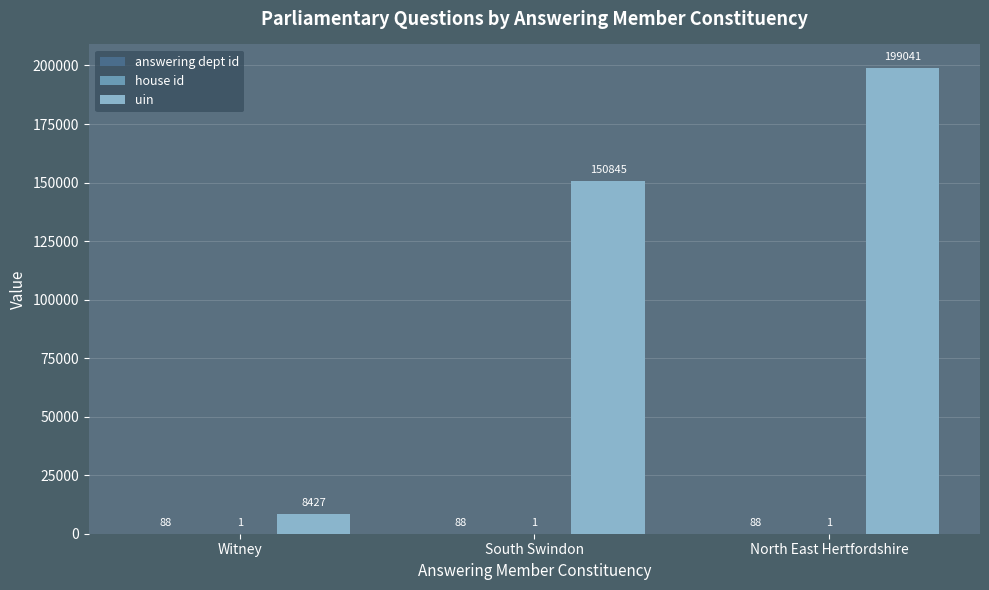

What is the spread (max minus min) of values at North East Hertfordshire?

199040